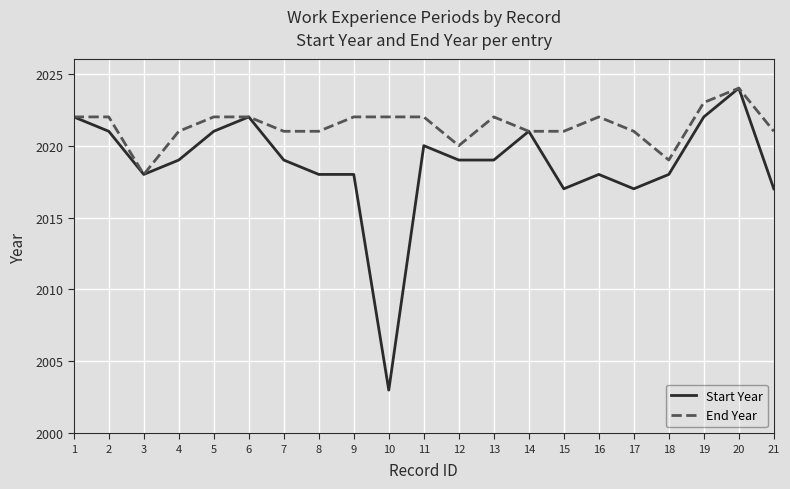

List the series in order of their overall mean, lowest first.

Start Year, End Year